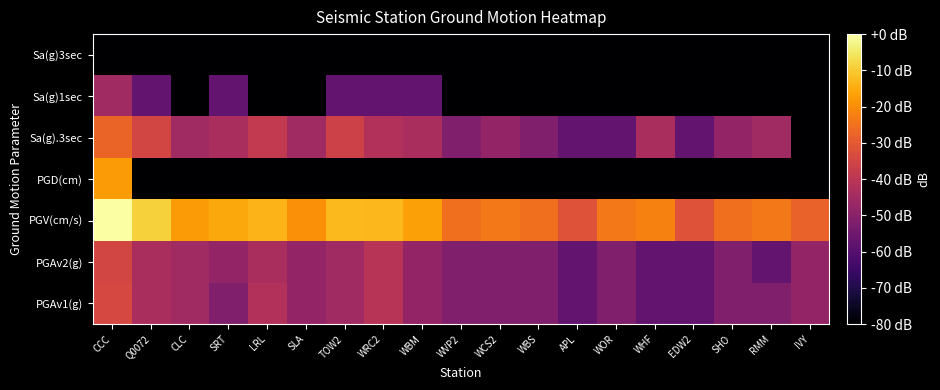

Reading left to right, list all the values displayed in this chart.

PGAv1(g): CCC=-34.1	Q0072=-43.6	CLC=-45.6	SRT=-51.6	LRL=-42.1	SLA=-48.1	TOW2=-45.6	WRC2=-40.7	WBM=-48.1	WVP2=-51.6	WCS2=-51.6	WBS=-51.6	APL=-57.6	WOR=-51.6	WHF=-57.6	EDW2=-57.6	SHO=-51.6	RMM=-51.6	IVY=-48.1
PGAv2(g): CCC=-34.7	Q0072=-43.6	CLC=-45.6	SRT=-48.1	LRL=-43.6	SLA=-48.1	TOW2=-45.6	WRC2=-40.7	WBM=-48.1	WVP2=-51.6	WCS2=-51.6	WBS=-51.6	APL=-57.6	WOR=-51.6	WHF=-57.6	EDW2=-57.6	SHO=-51.6	RMM=-57.6	IVY=-48.1
PGV(cm/s): CCC=0.0	Q0072=-9.0	CLC=-17.6	SRT=-15.3	LRL=-13.5	SLA=-19.6	TOW2=-12.5	WRC2=-13.0	WBM=-16.8	WVP2=-25.6	WCS2=-23.6	WBS=-25.6	APL=-31.6	WOR=-23.6	WHF=-22.1	EDW2=-31.6	SHO=-25.6	RMM=-23.6	IVY=-28.1
PGD(cm): CCC=-17.6	Q0072=-117.6	CLC=-117.6	SRT=-117.6	LRL=-117.6	SLA=-117.6	TOW2=-117.6	WRC2=-117.6	WBM=-117.6	WVP2=-117.6	WCS2=-117.6	WBS=-117.6	APL=-117.6	WOR=-117.6	WHF=-117.6	EDW2=-117.6	SHO=-117.6	RMM=-117.6	IVY=-117.6
Sa(g).3sec: CCC=-27.8	Q0072=-34.7	CLC=-45.6	SRT=-43.6	LRL=-38.5	SLA=-45.6	TOW2=-36.0	WRC2=-42.1	WBM=-43.6	WVP2=-51.6	WCS2=-48.1	WBS=-51.6	APL=-57.6	WOR=-57.6	WHF=-43.6	EDW2=-57.6	SHO=-48.1	RMM=-45.6	IVY=-117.6
Sa(g)1sec: CCC=-45.6	Q0072=-57.6	CLC=-117.6	SRT=-57.6	LRL=-117.6	SLA=-117.6	TOW2=-57.6	WRC2=-57.6	WBM=-57.6	WVP2=-117.6	WCS2=-117.6	WBS=-117.6	APL=-117.6	WOR=-117.6	WHF=-117.6	EDW2=-117.6	SHO=-117.6	RMM=-117.6	IVY=-117.6
Sa(g)3sec: CCC=-117.6	Q0072=-117.6	CLC=-117.6	SRT=-117.6	LRL=-117.6	SLA=-117.6	TOW2=-117.6	WRC2=-117.6	WBM=-117.6	WVP2=-117.6	WCS2=-117.6	WBS=-117.6	APL=-117.6	WOR=-117.6	WHF=-117.6	EDW2=-117.6	SHO=-117.6	RMM=-117.6	IVY=-117.6